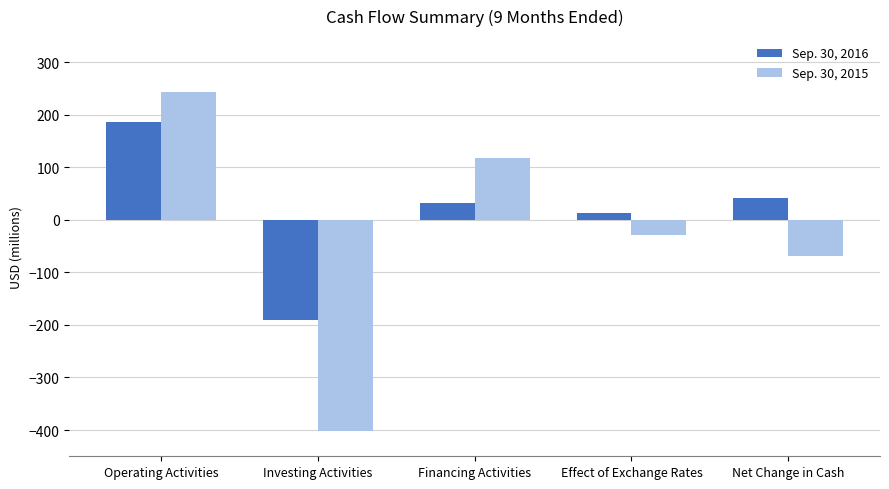

What is the value of the Sep. 30, 2015 bar at the 4th from the left?

-29